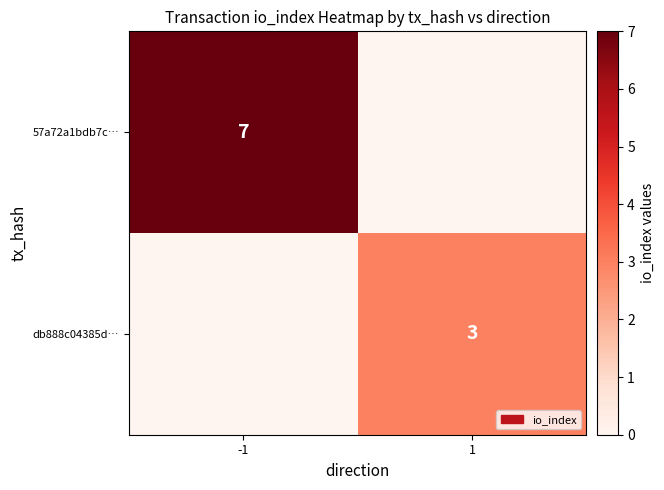

The 57a72a1bdb7c… series shows 4 at -1. True or false?

False